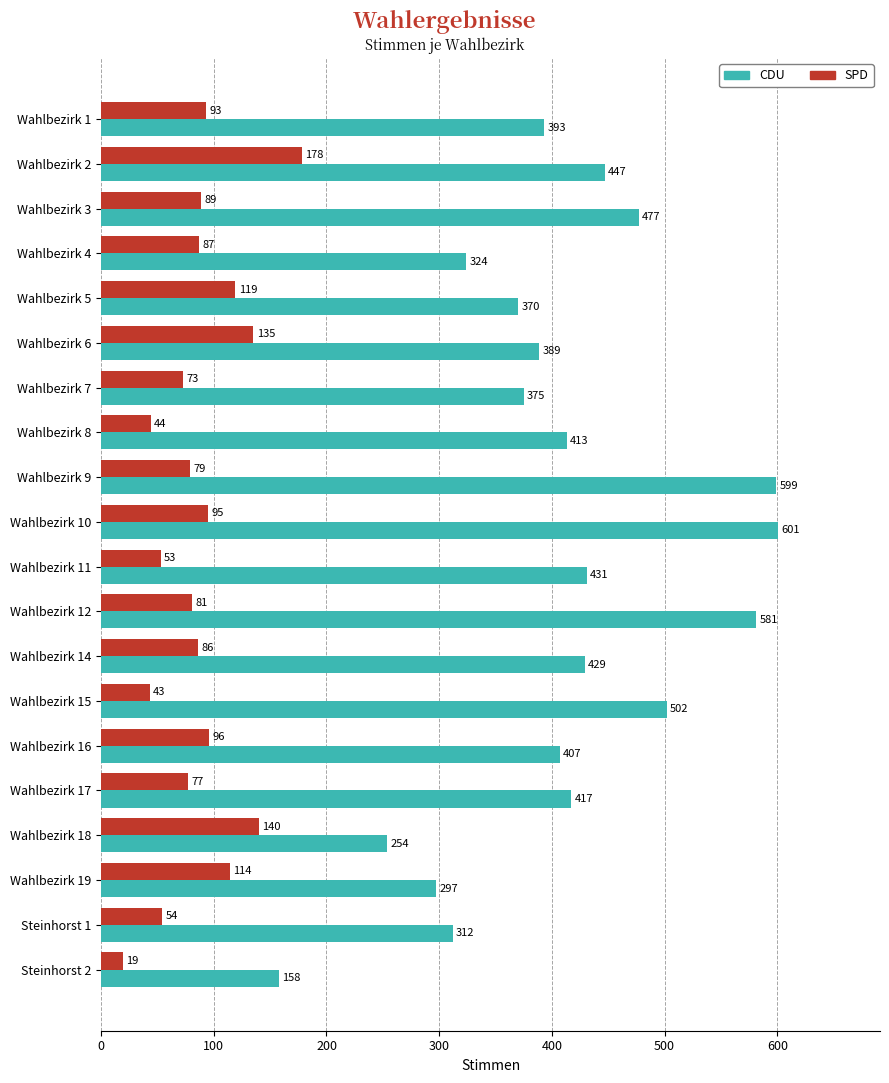

What is the difference between the second highest and second lowest values in the CDU series?

345